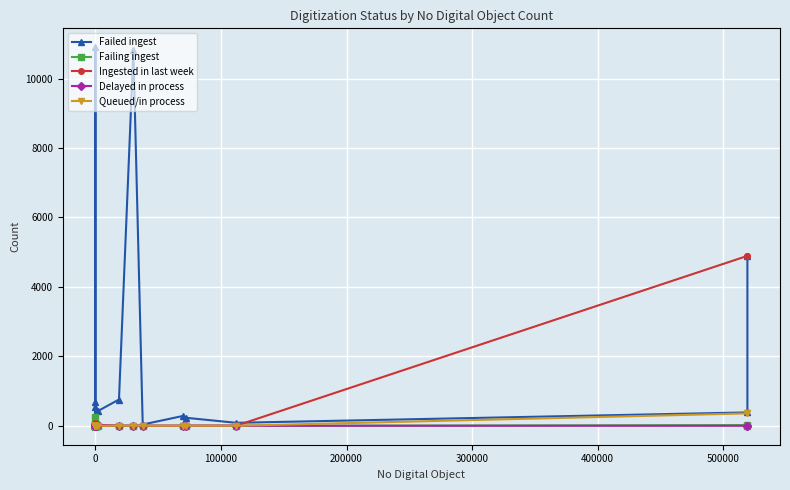

Does the chart display data point markers on the line(s)?

Yes